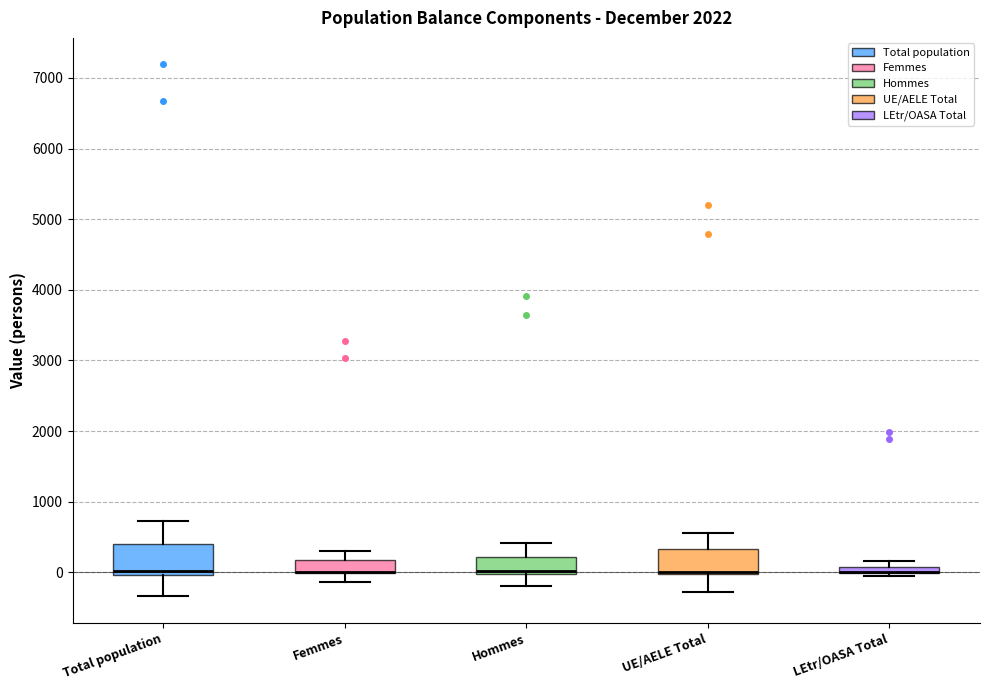

Where is the lower edge of the box for LEtr/OASA Total on the y-axis? The values are not printed on the chart, so give them approximately, as read against the axis.

0